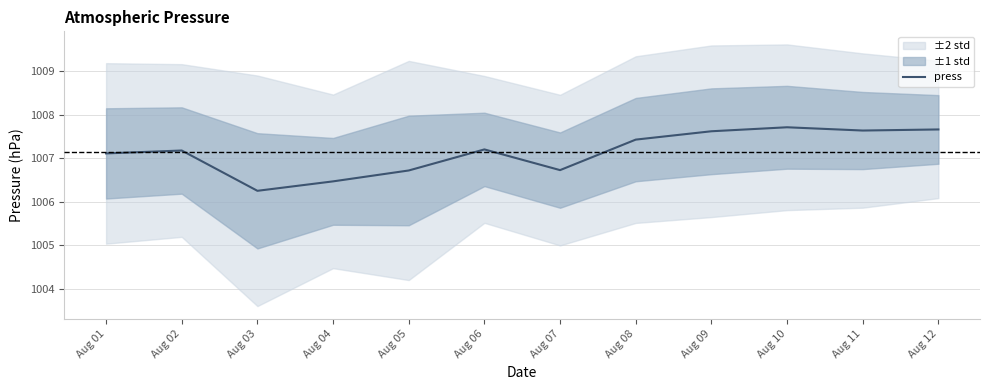

The value at Aug 03 is 1447.8. True or false?

False